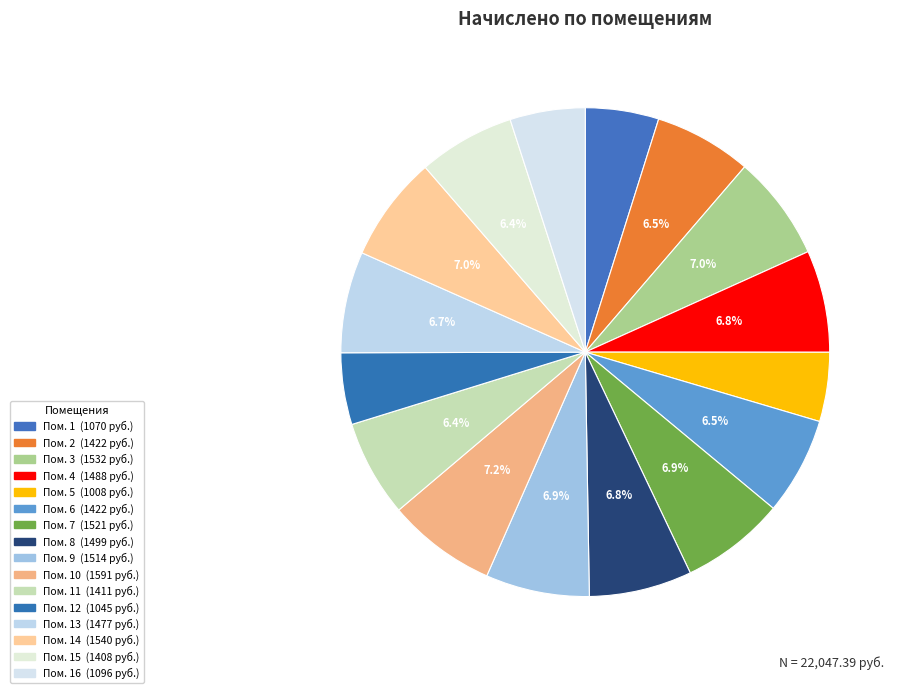

How many slices are in this pie chart?

16